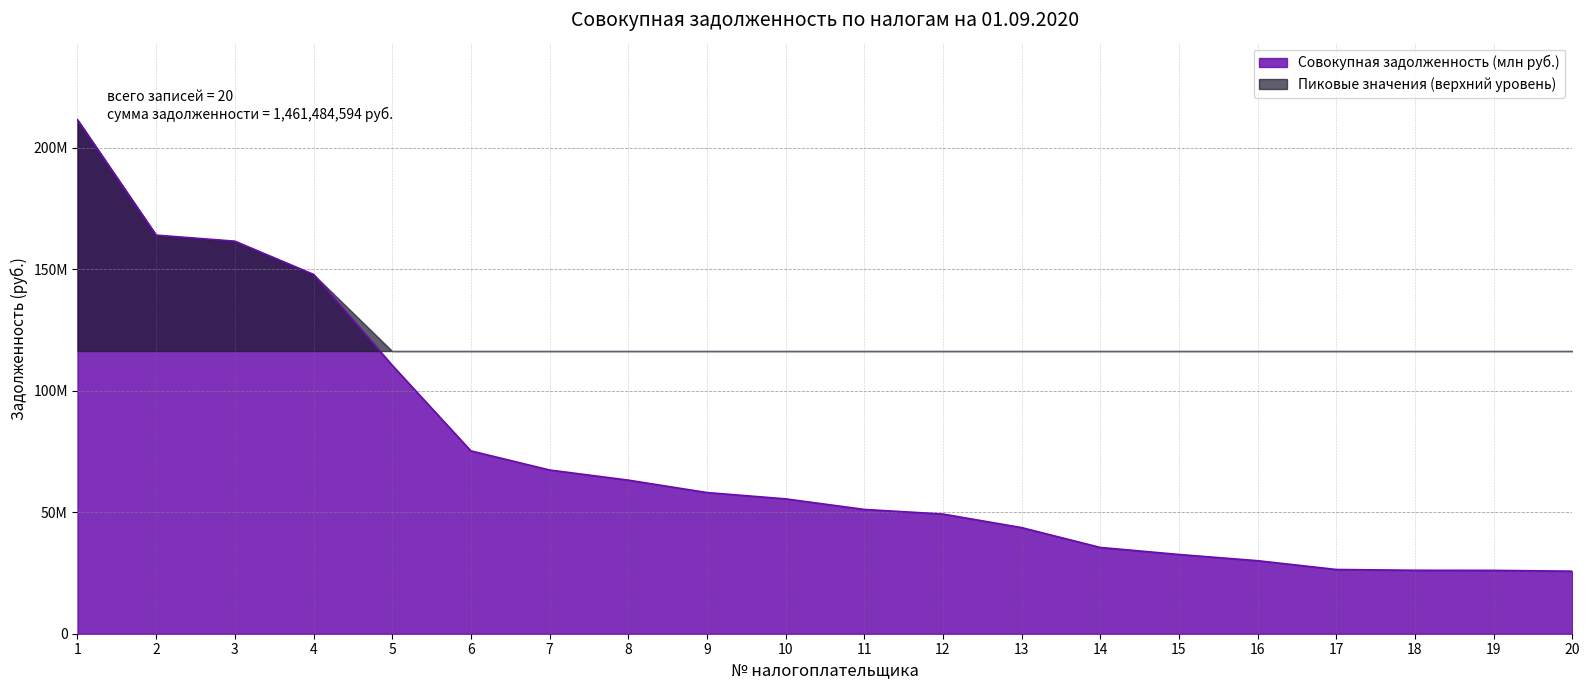

List the labels in order of value, smallest first.

20, 19, 18, 17, 16, 15, 14, 13, 12, 11, 10, 9, 8, 7, 6, 5, 4, 3, 2, 1